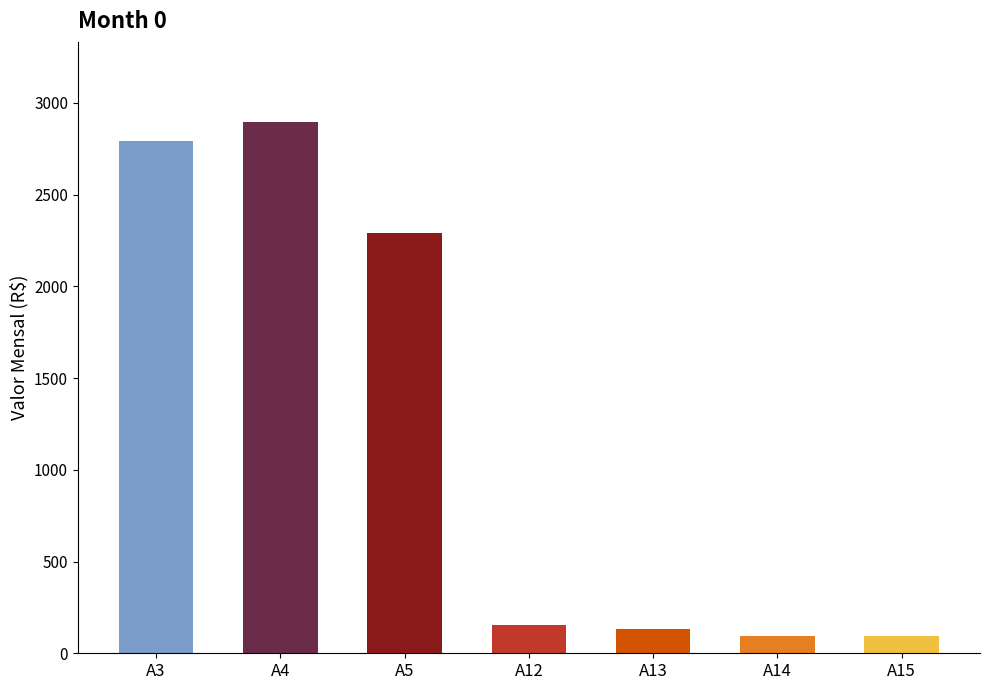

What is the smallest value displayed?

94.1